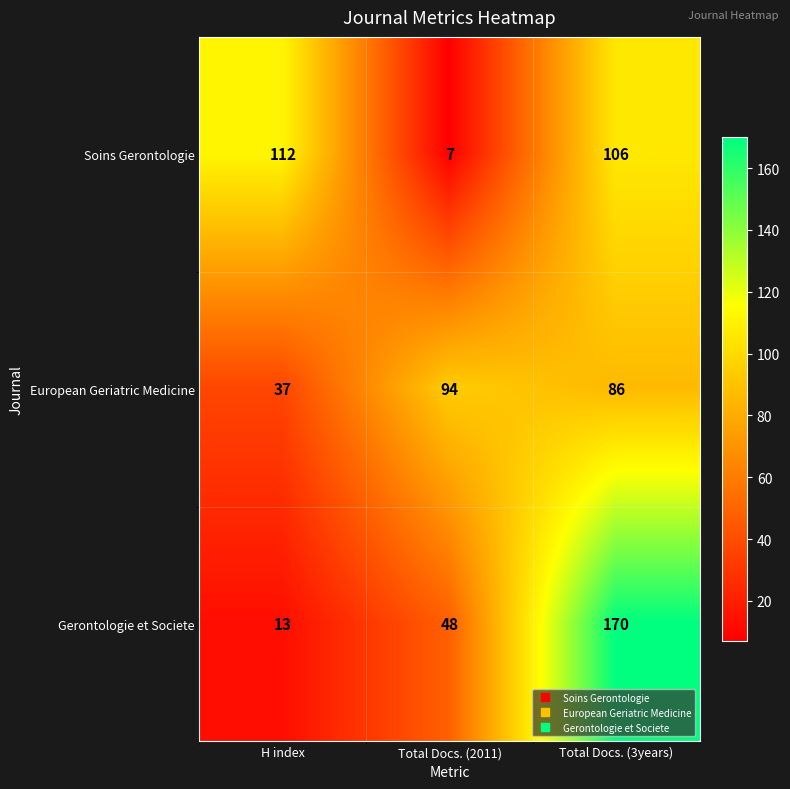

Which series has the largest total across all categories?

Gerontologie et Societe